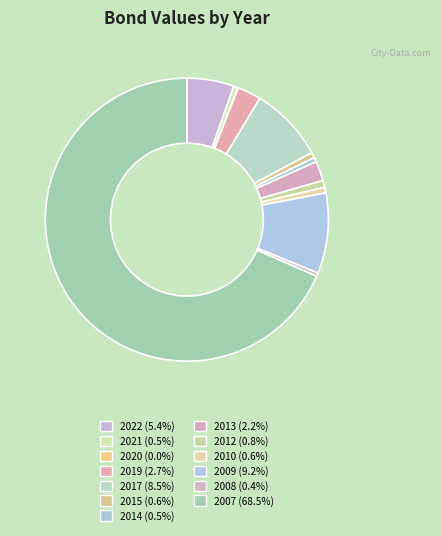

To the nearest percent, what is the average slice percentage?

8%